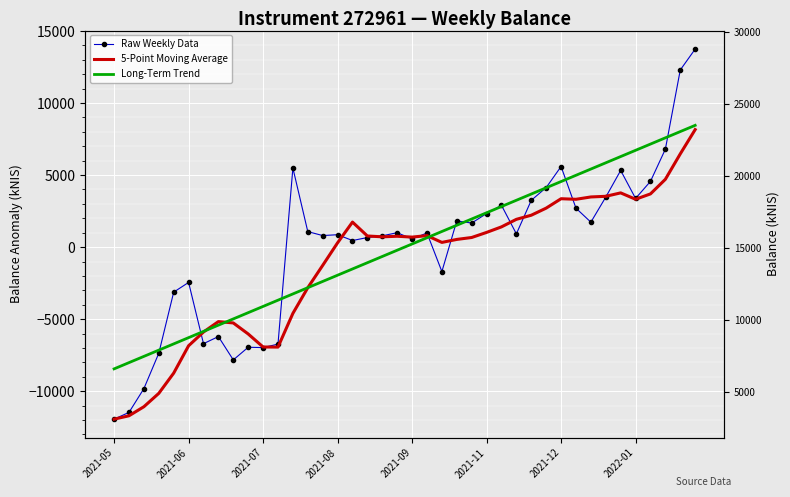

Which series has the widest spread of values?

Raw Weekly Data